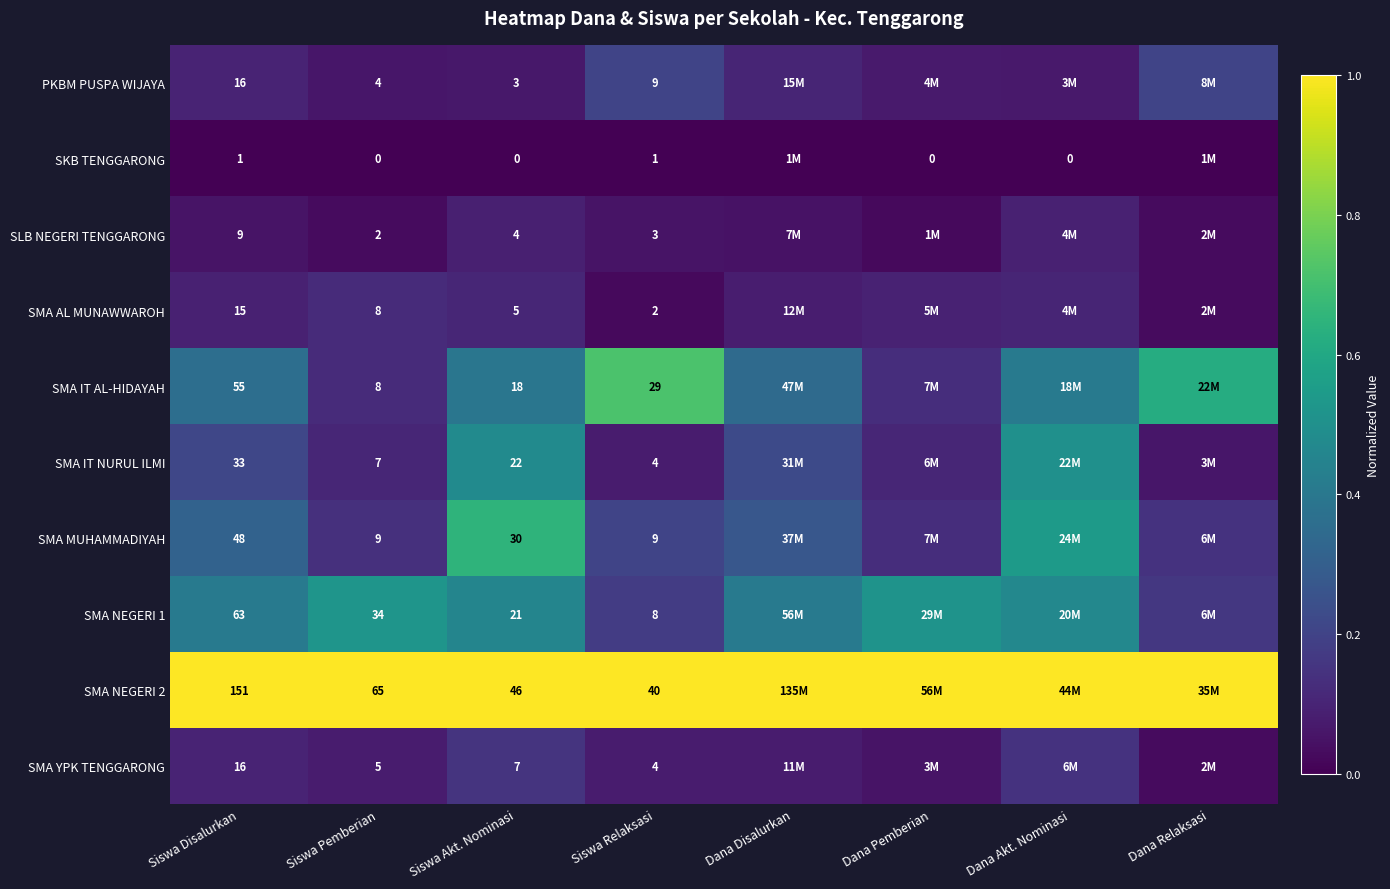

What is the maximum value shown in the chart?

1.0